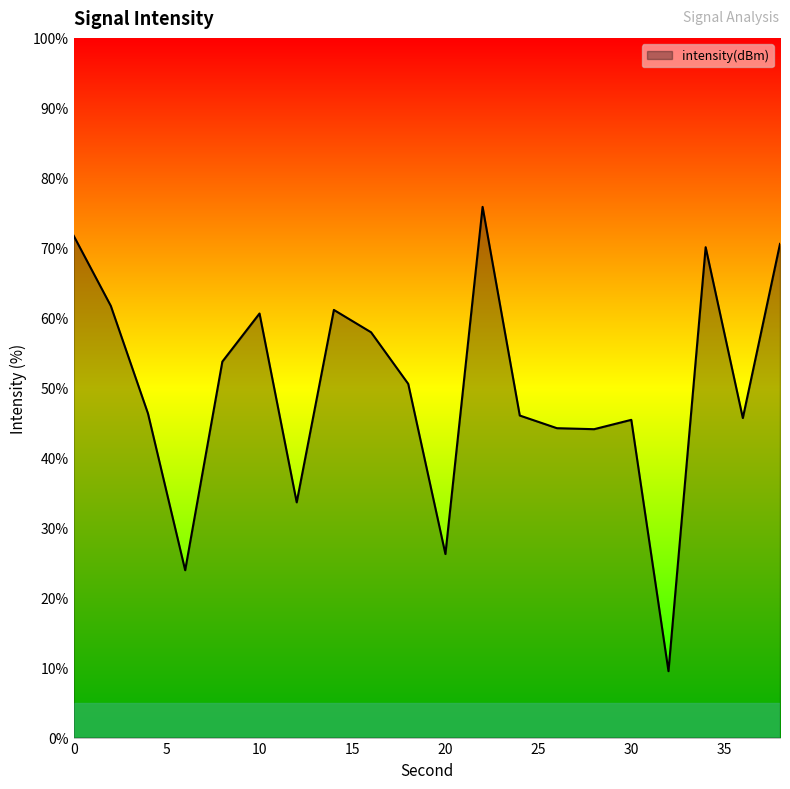

What is the difference between the maximum and minimum values?

66.4